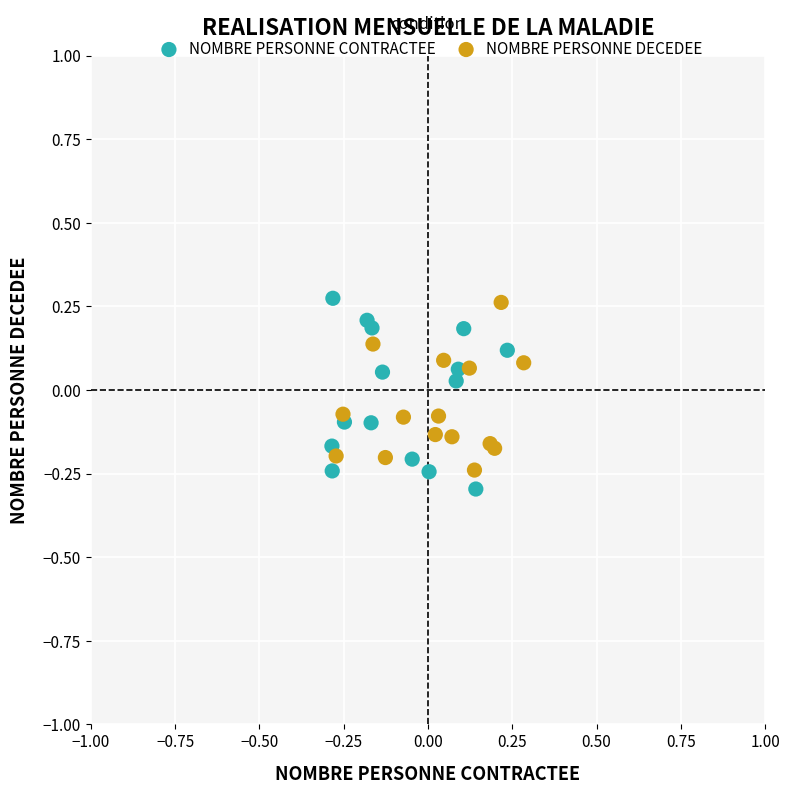

What are all the series names shown in the legend?

NOMBRE PERSONNE CONTRACTEE, NOMBRE PERSONNE DECEDEE